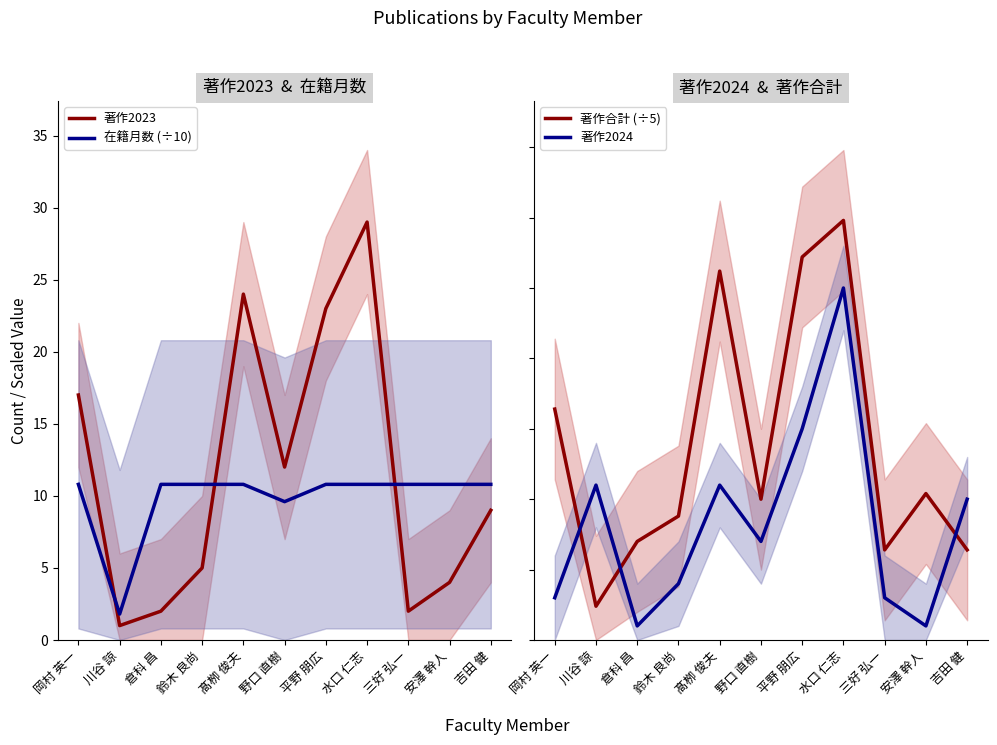

Where is the first local minimum for 著作2023?

川谷 諒